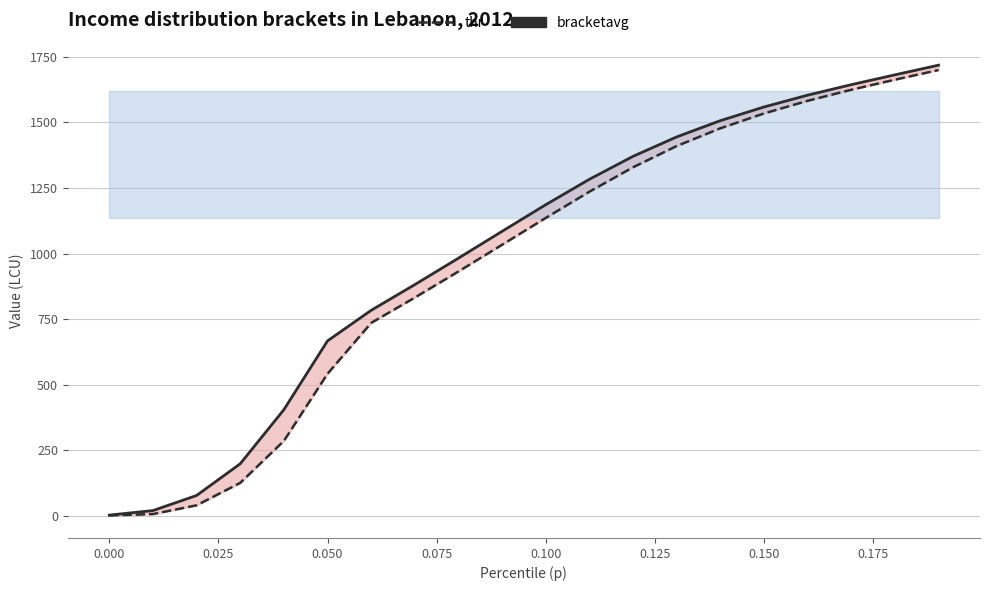

Rank the series at 0.050 from highest to lowest value.

bracketavg (line), thr